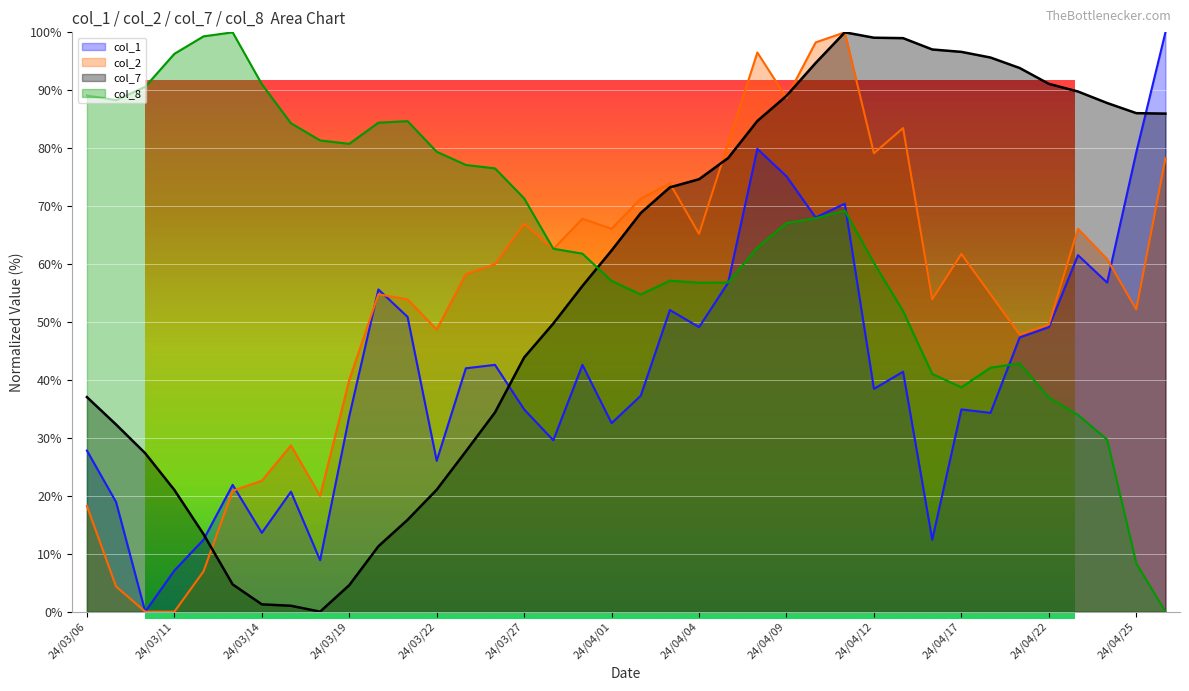

How many data points in col_8 are above 67?

19